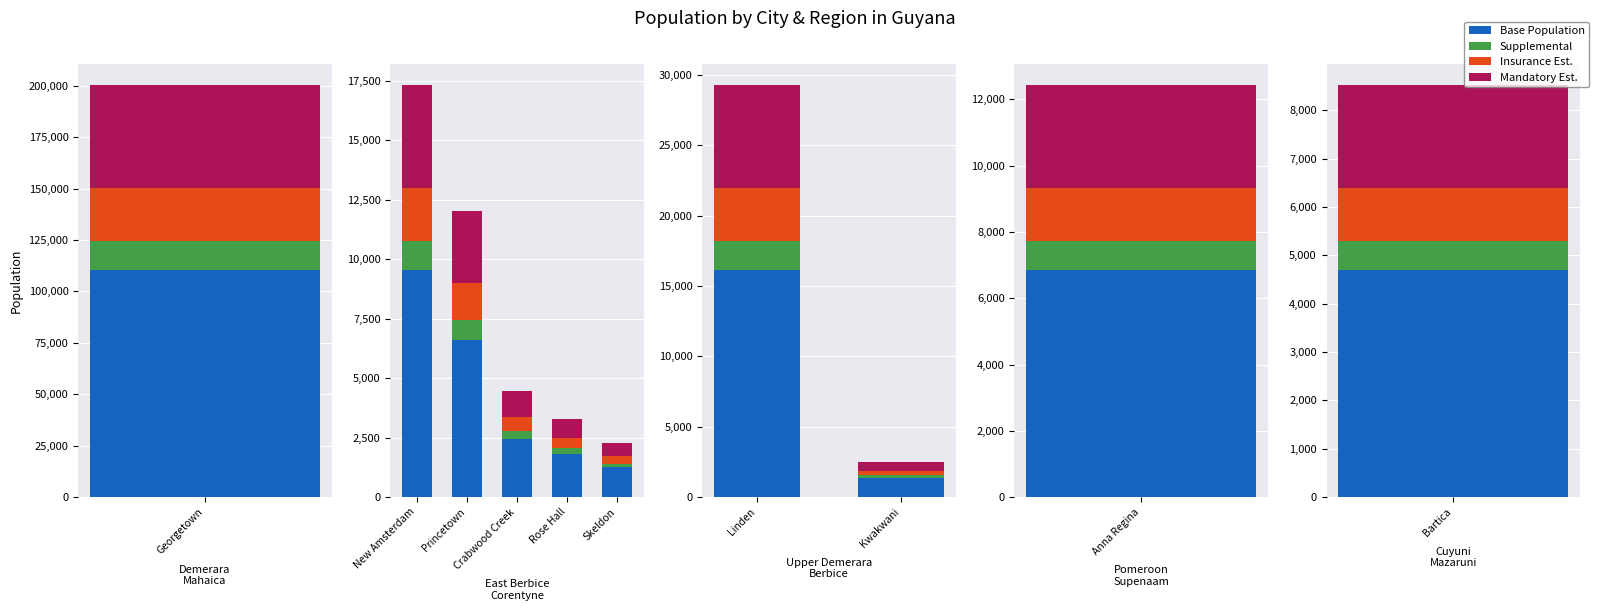

How many distinct data groups are displayed?

4